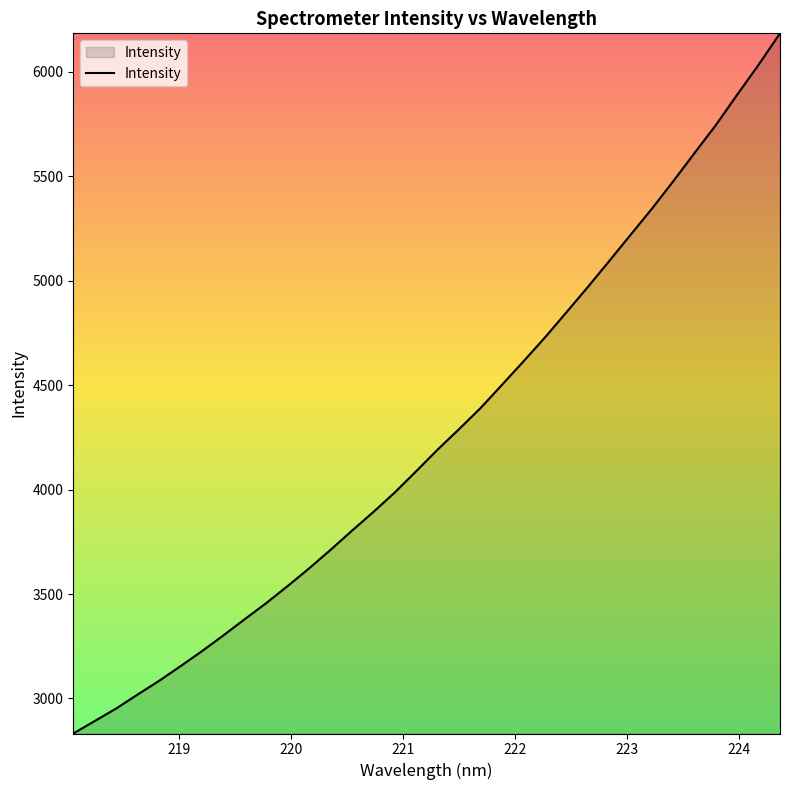

What is the smallest value displayed?

2832.1